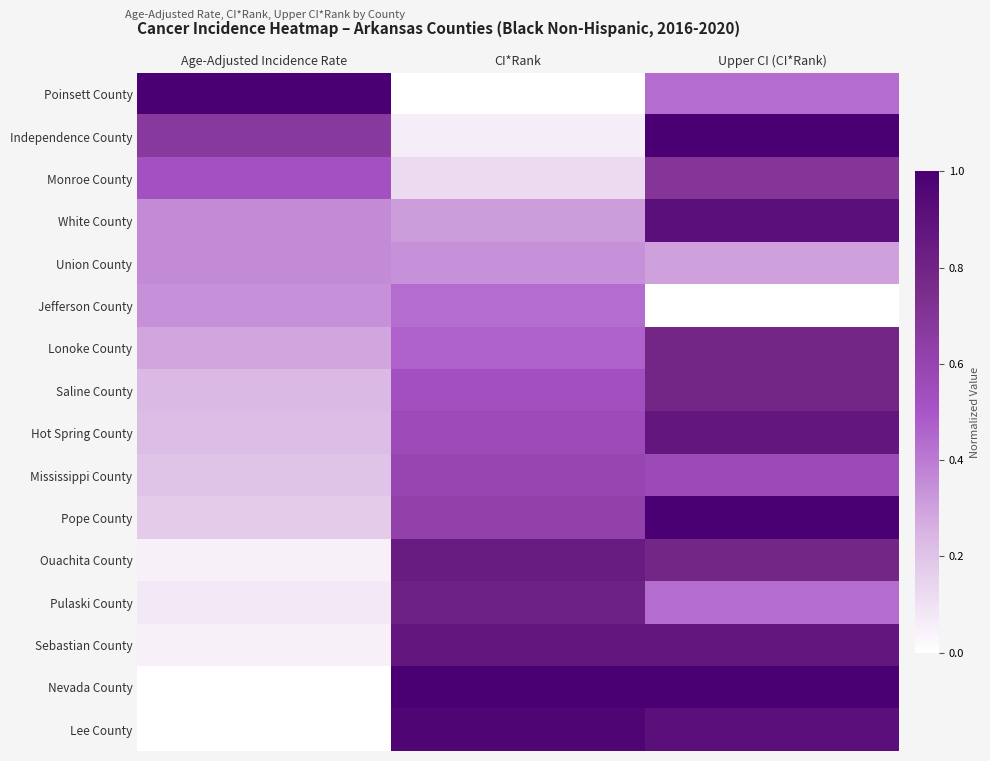

Which has a higher value, CI*Rank or Age-Adjusted Incidence Rate?

Age-Adjusted Incidence Rate